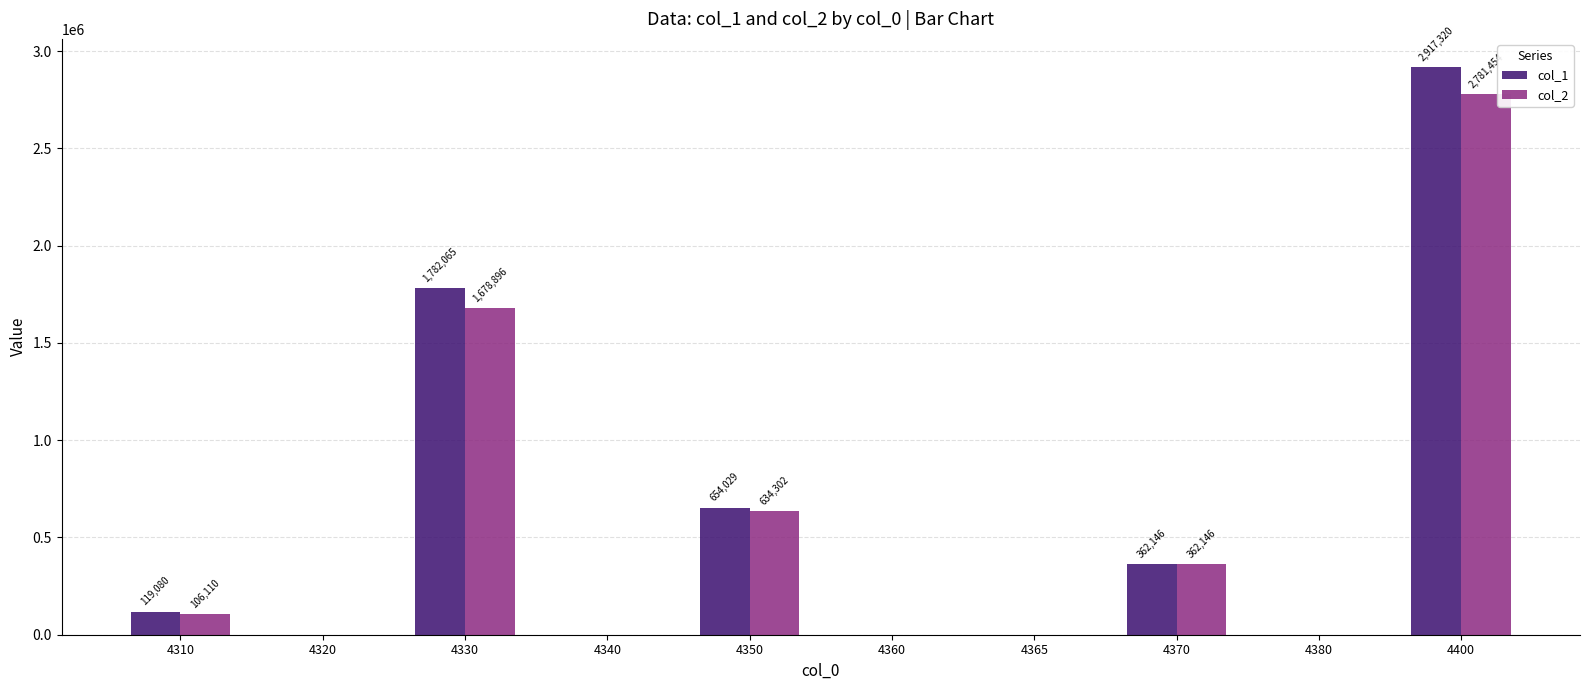

Which series has the largest total across all categories?

col_1